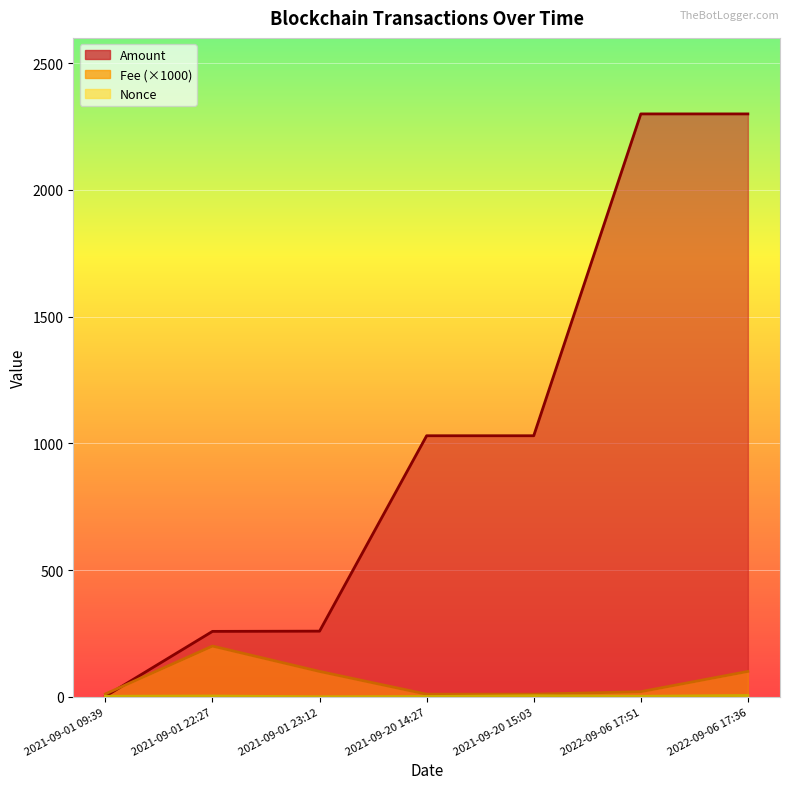

The Fee series shows 20.0 at 2022-09-06 17:51. True or false?

True